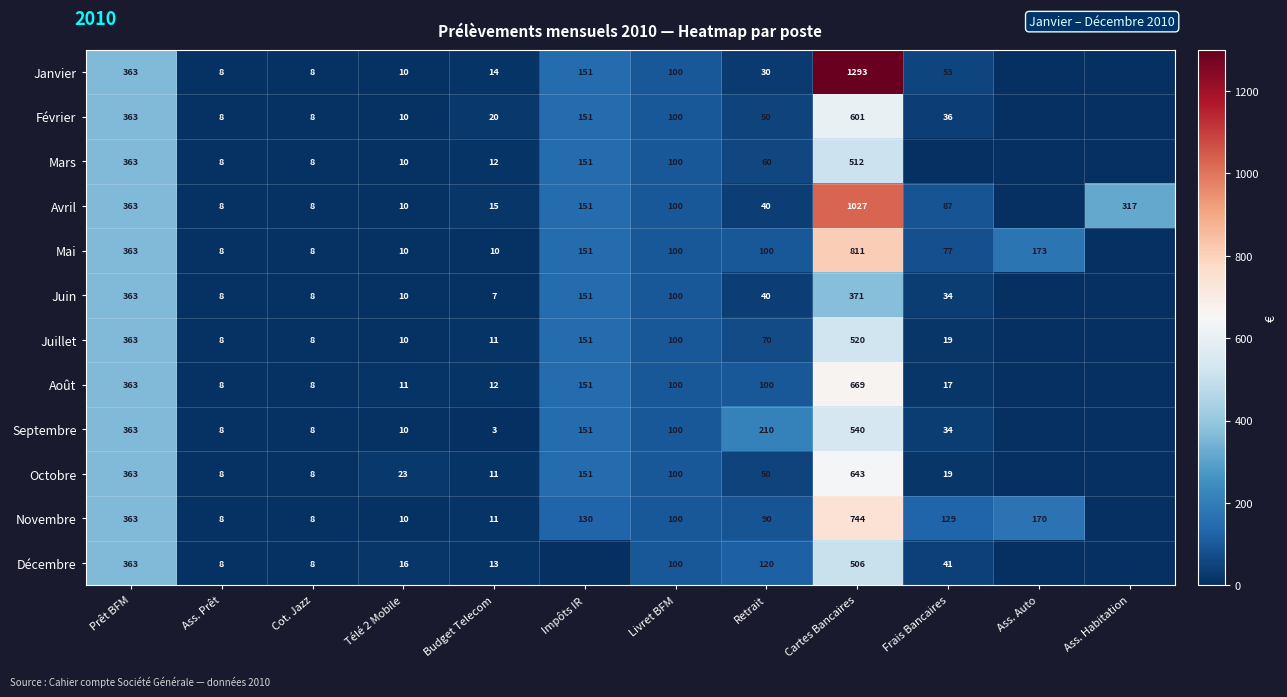

True or false: Décembre has a value of 14 at Frais Bancaires.

False